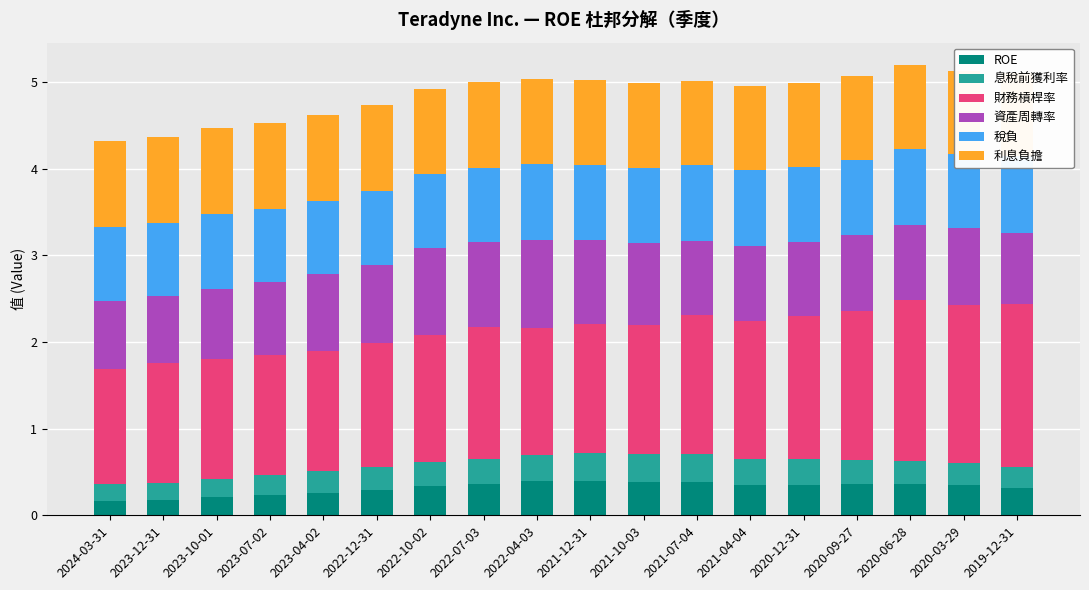

The 利息負擔 series shows 0.4 at 2021-04-04. True or false?

False